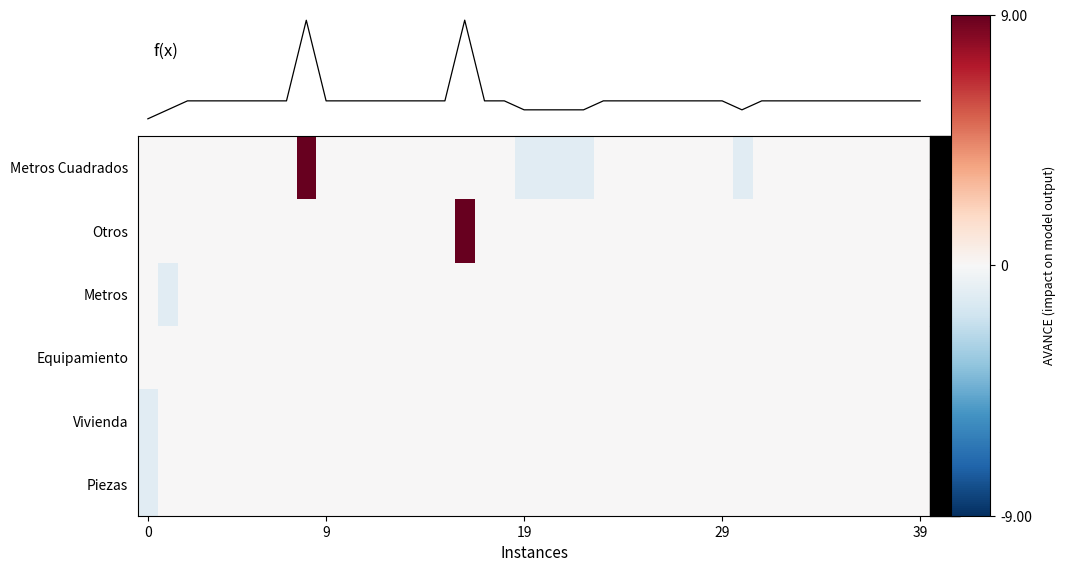

At which category does the chart reach its peak across all series?

16